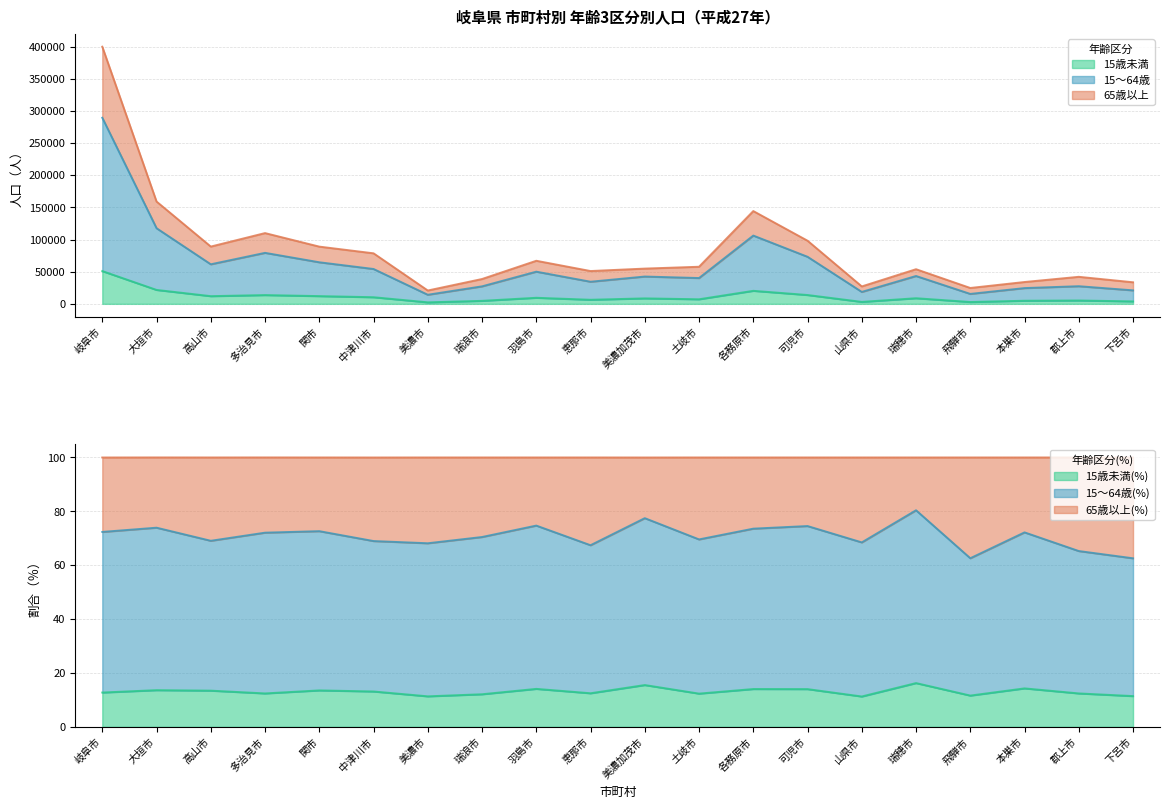

What is the maximum value shown in the chart?

399862